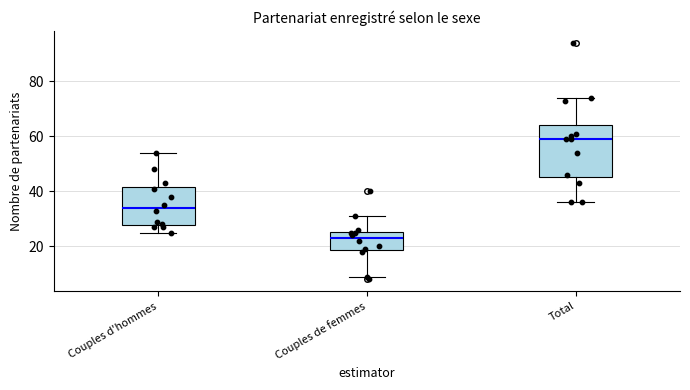

Comparing the boxes themselves (not the whiskers), which one is the tallest?

Total